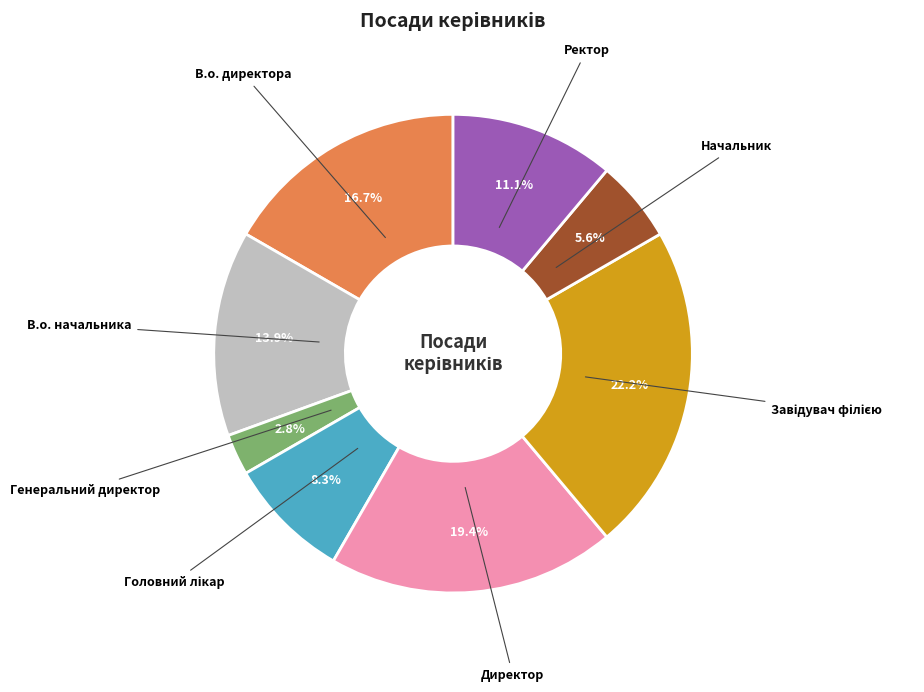

Is there a majority slice in this chart?

No